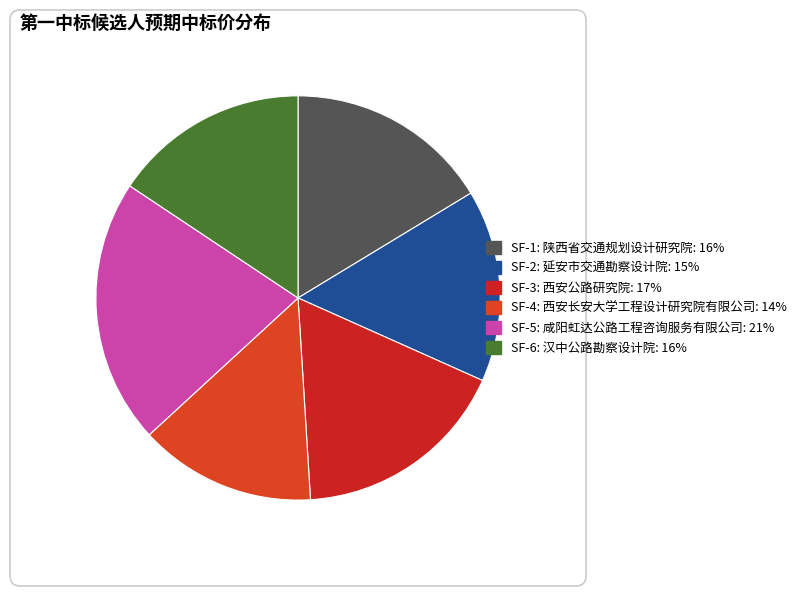

Approximately how many times larger is the value at SF-3: 西安公路研究院 compared to SF-5: 咸阳虹达公路工程咨询服务有限公司?

0.8